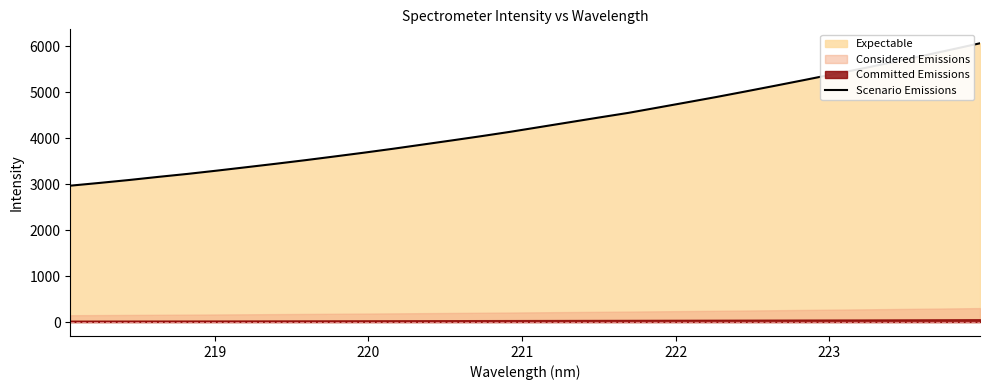

What is the maximum value for Scenario Emissions?

6061.5